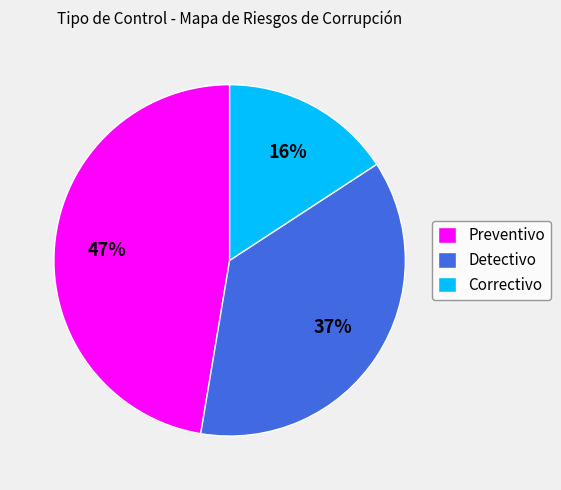

Between Preventivo and Detectivo, which is larger?

Preventivo